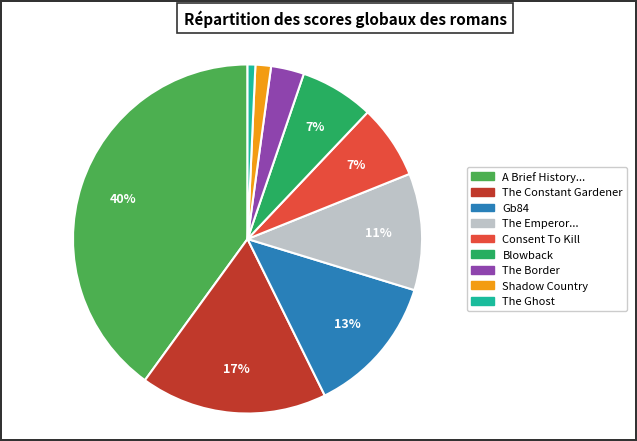

To the nearest percent, what is the difference between the largest and smallest slice percentages?

39%